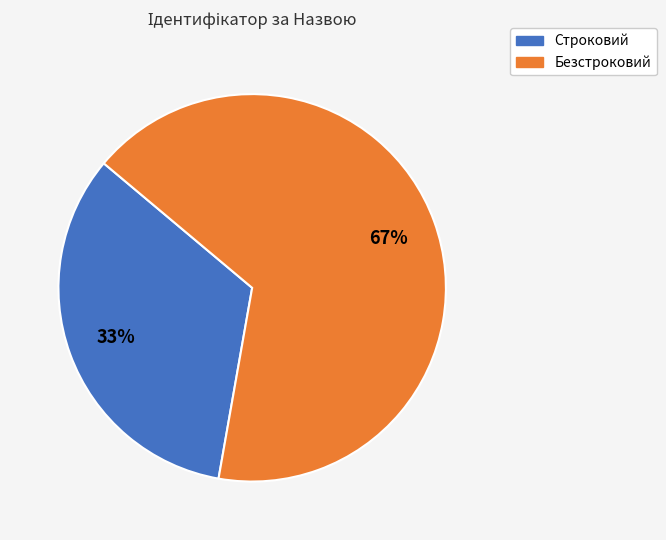

Is the sum of Безстроковий and Строковий greater than half?

Yes